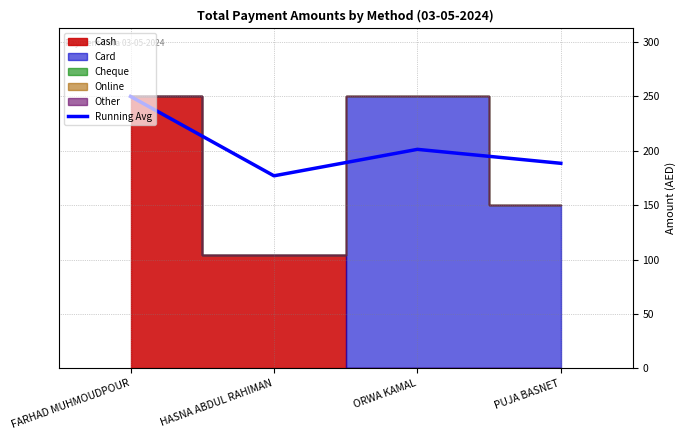

At which category does the chart reach its peak across all series?

FARHAD MUHMOUDPOUR